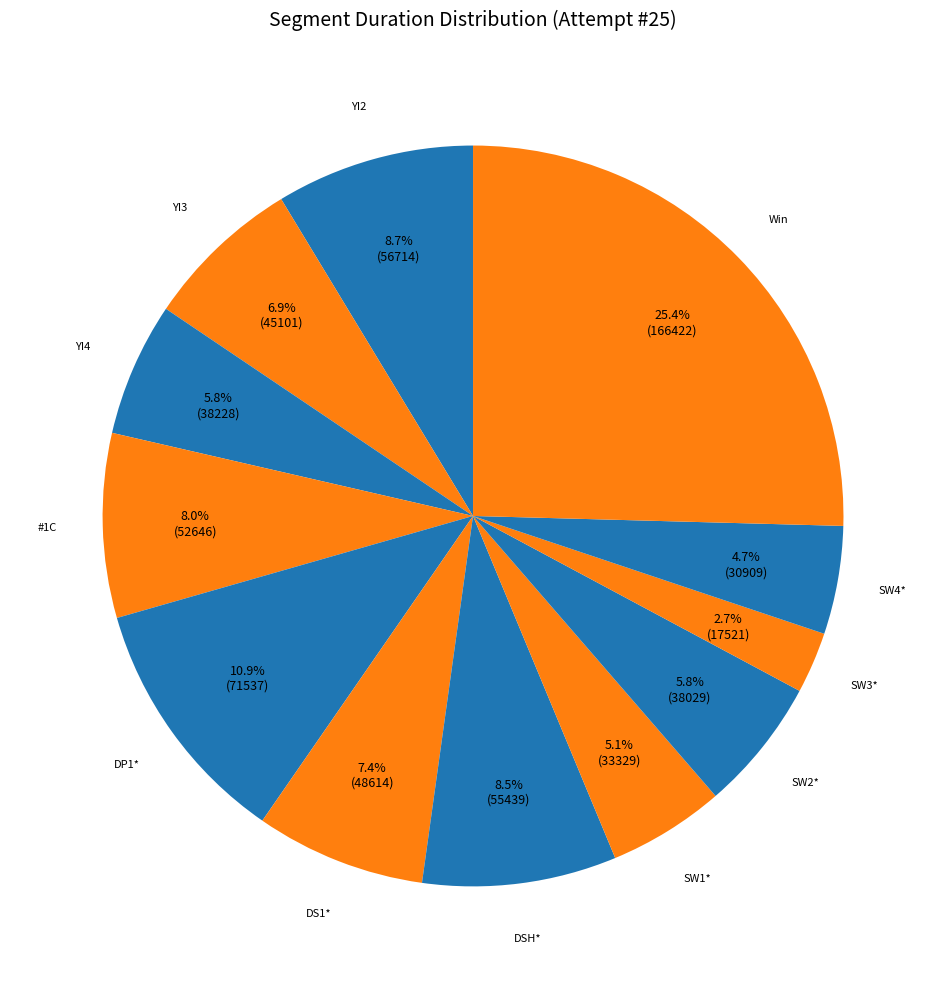

Which slice is the largest?

Win